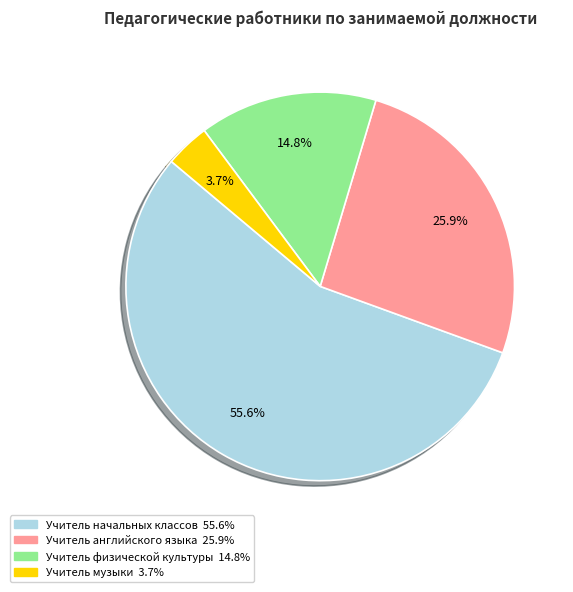

Which category has the smallest portion of the pie?

Учитель музыки